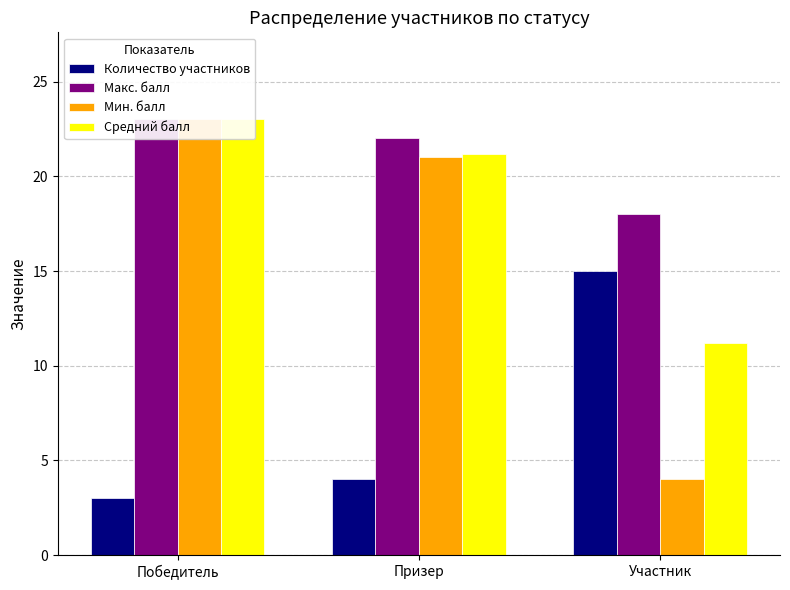

At which label is Макс. балл closest to 20?

Призер